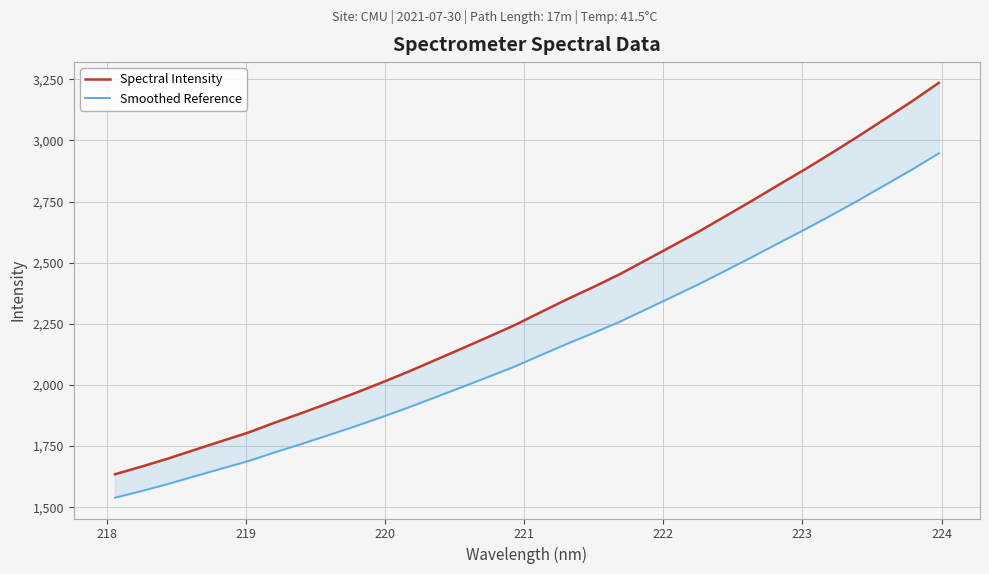

How many data points in Spectral Intensity are less than 2296?

16